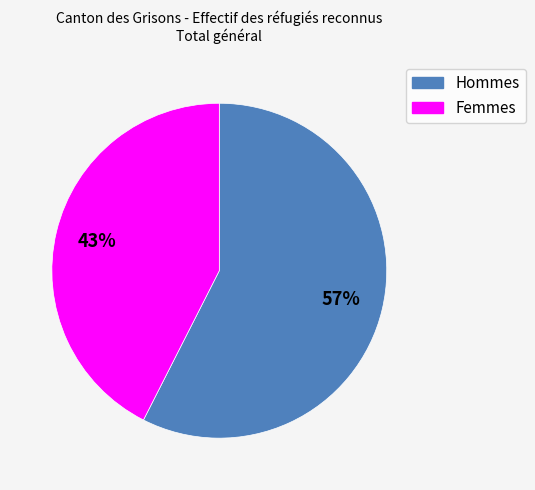

What is the largest slice in the pie chart?

Hommes